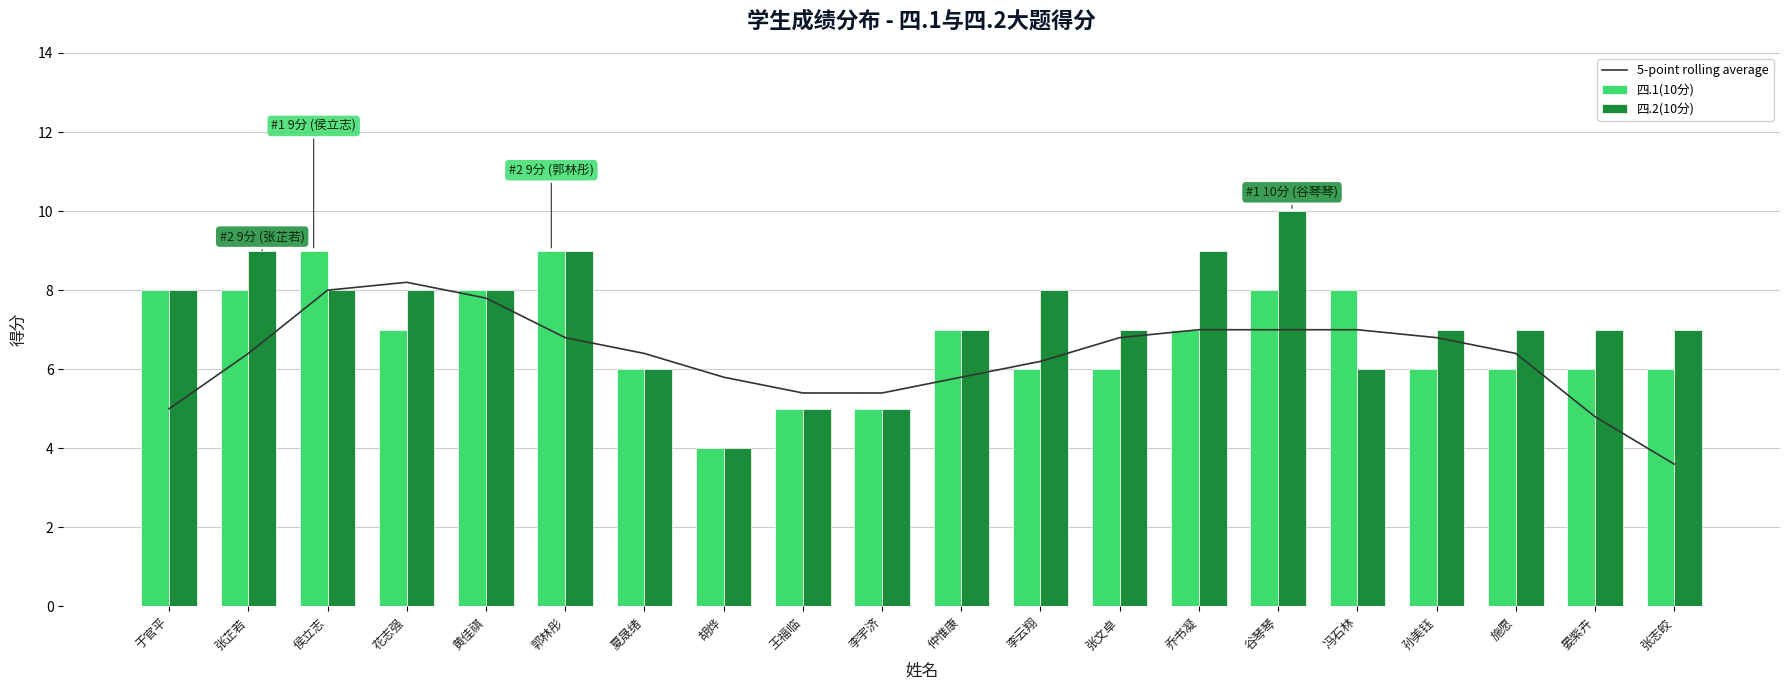

Which series changed the most between 王福临 and 张文卓?

四.2(10分)